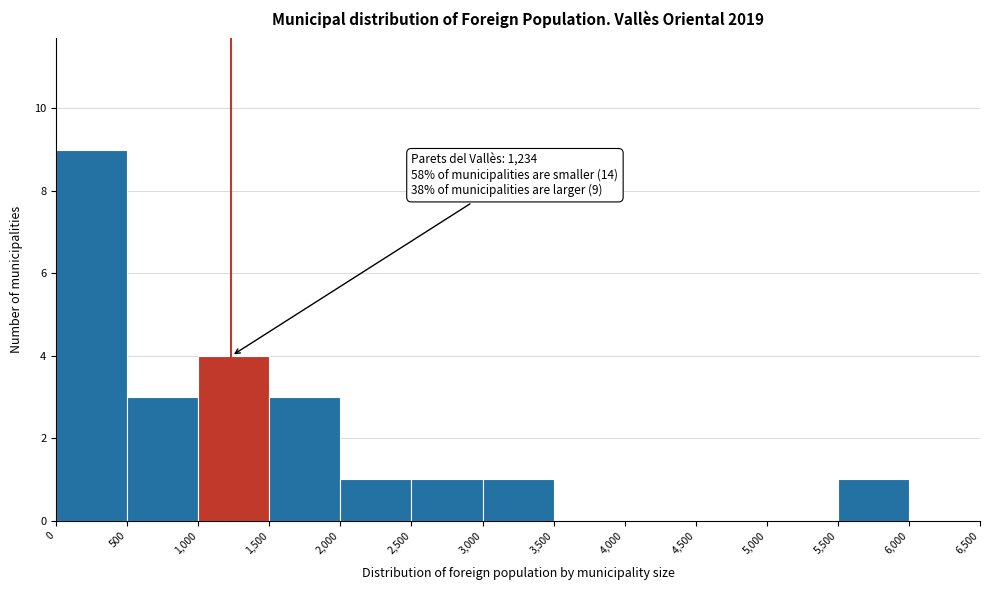

Which range on the x-axis has the tallest bar?

0 to 500